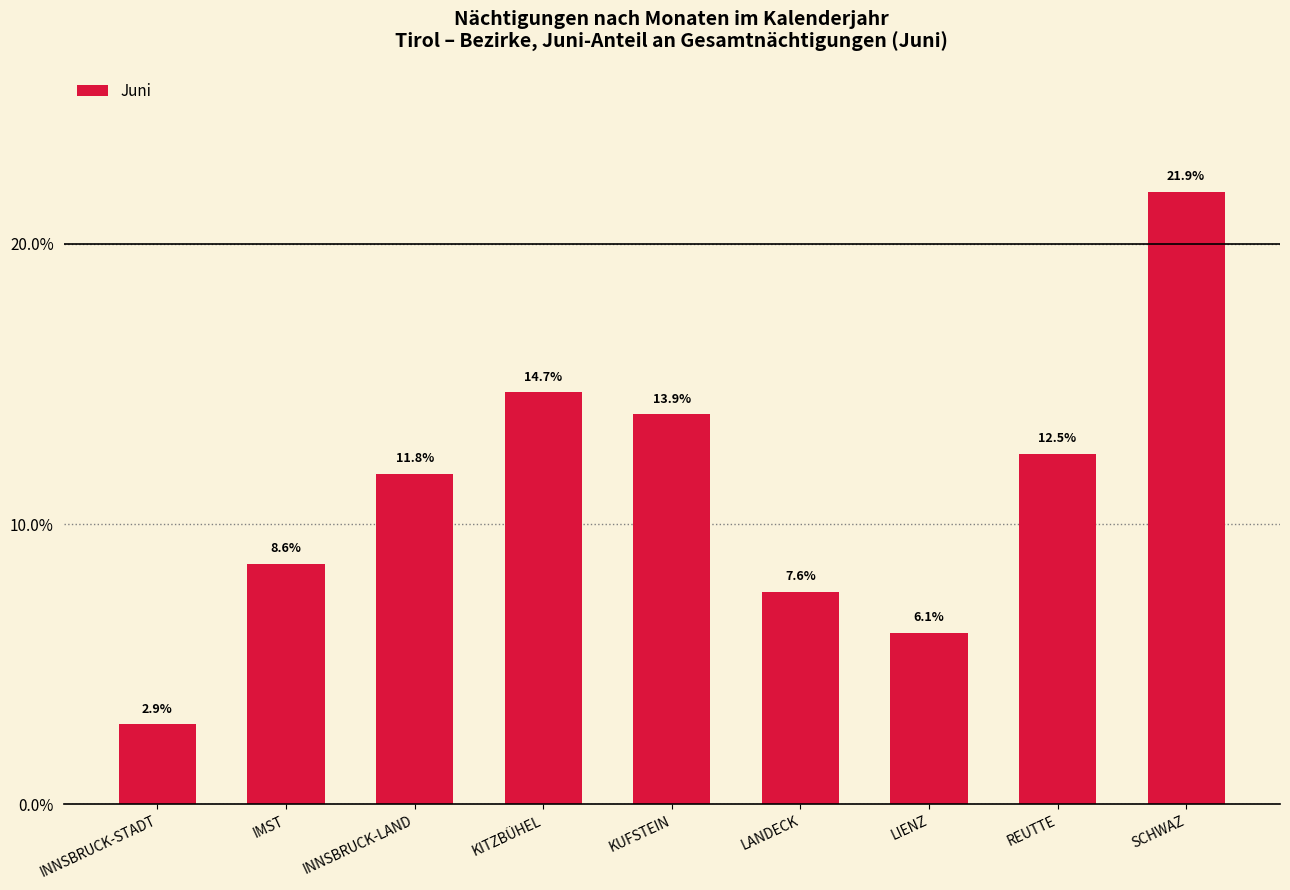

What is the ratio of the value at INNSBRUCK-LAND to the value at REUTTE?

0.9